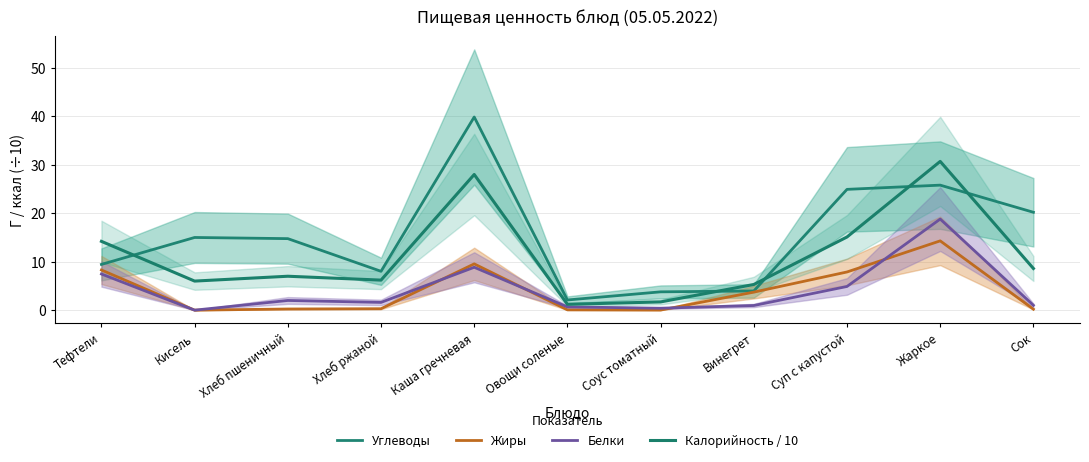

What is the spread (max minus min) of values at Жаркое?

16.4